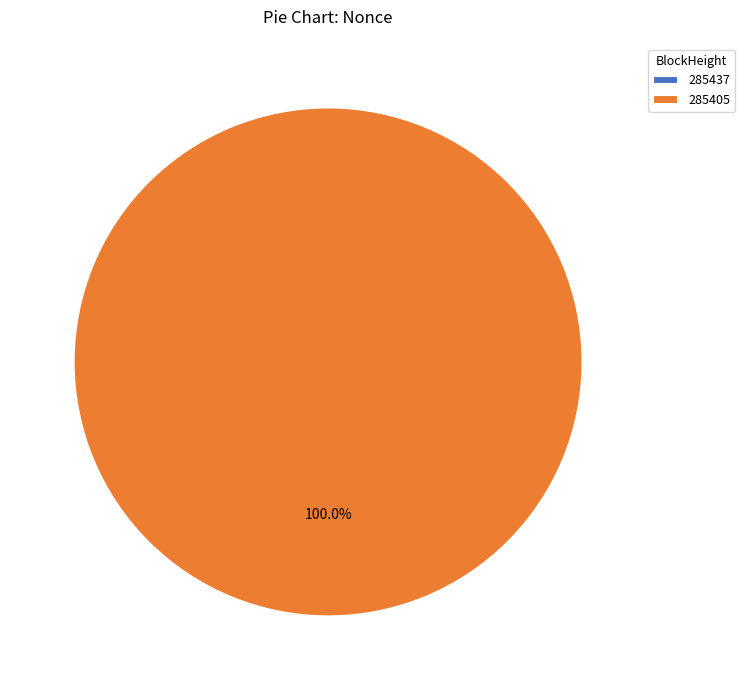

To the nearest percent, what percentage of the pie is 285405?

100%